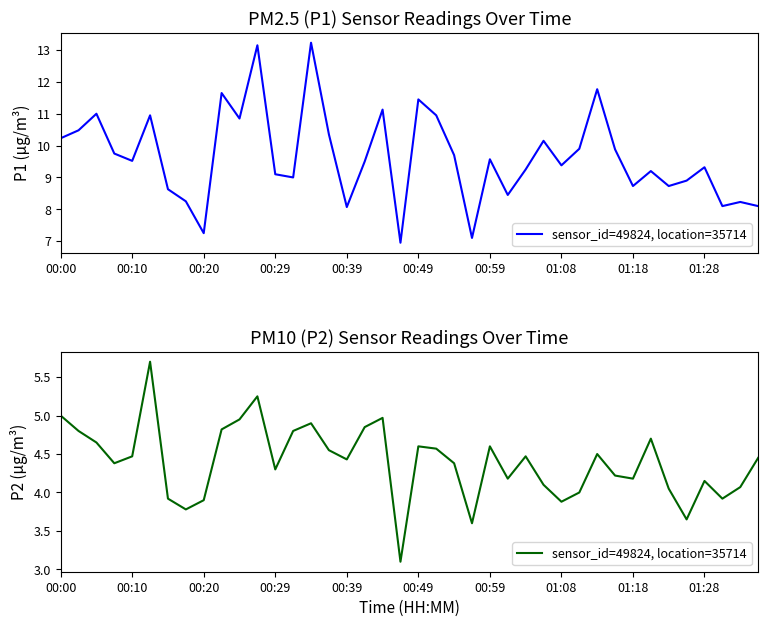

True or false: the data shows 4.8 at 13.

True